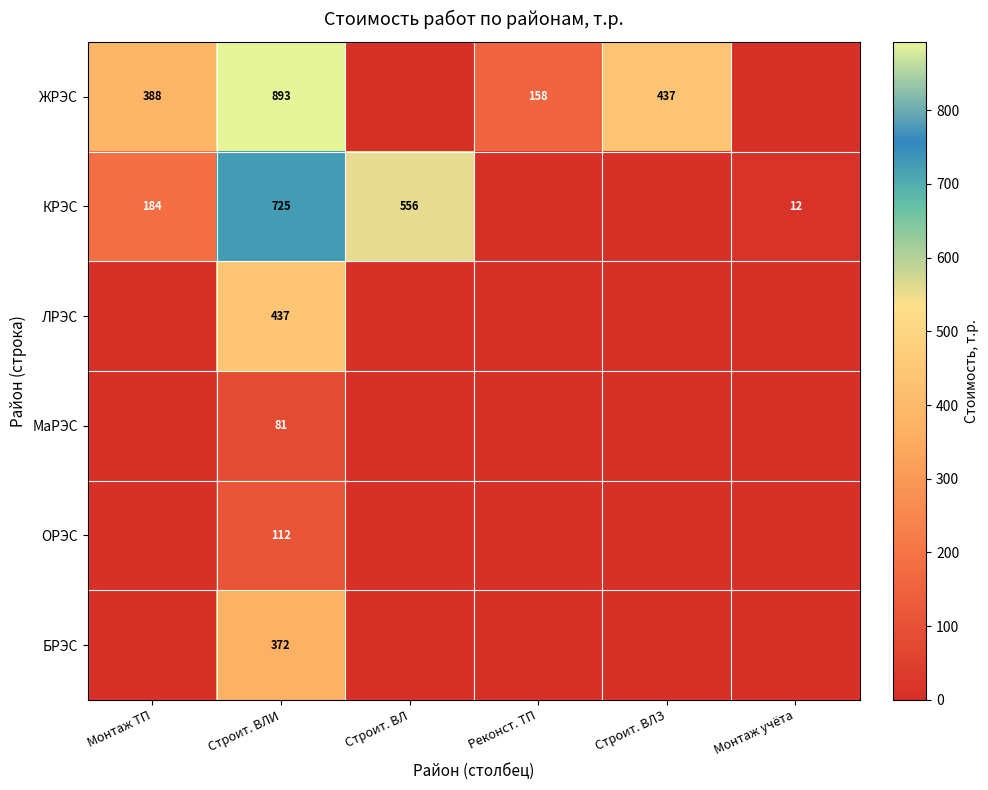

At which category is the sum across all series the highest?

Строит. ВЛИ